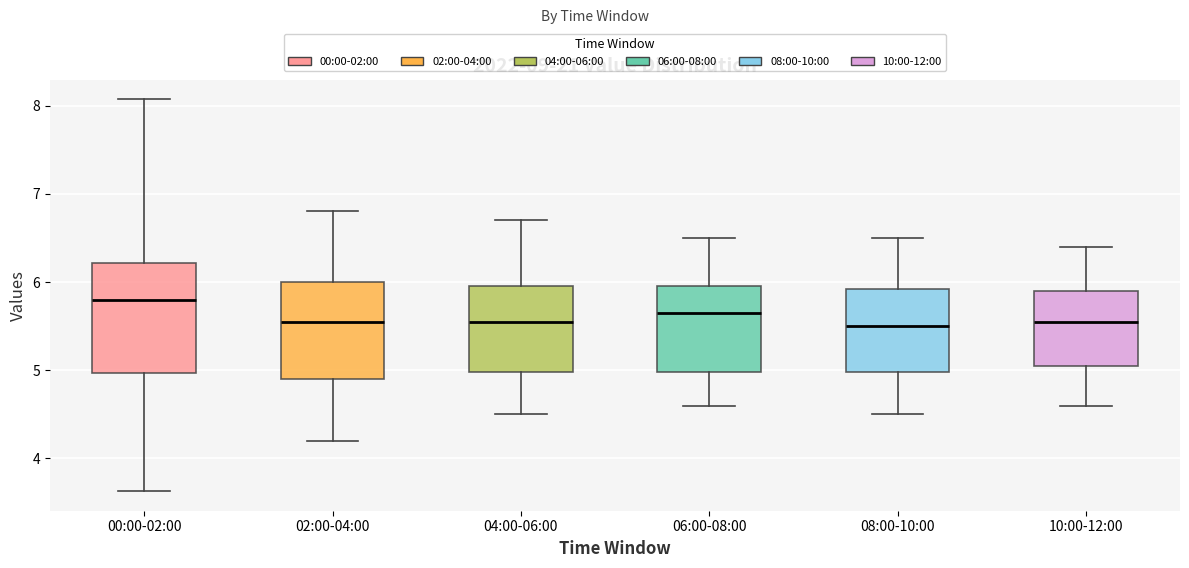

Reading left to right, transcribe this box plot: for each box, give where its median line is, the range the box spans, and where its two whiskers end, as read against the y-axis. The values are not printed on the chart, so give them approximately, as read against the axis.

00:00-02:00: median 5.8, box 5.0 to 6.2, whiskers 3.6 to 8.1
02:00-04:00: median 5.6, box 4.9 to 6.0, whiskers 4.2 to 6.8
04:00-06:00: median 5.6, box 5.0 to 6.0, whiskers 4.5 to 6.7
06:00-08:00: median 5.7, box 5.0 to 6.0, whiskers 4.6 to 6.5
08:00-10:00: median 5.5, box 5.0 to 5.9, whiskers 4.5 to 6.5
10:00-12:00: median 5.6, box 5.1 to 5.9, whiskers 4.6 to 6.4